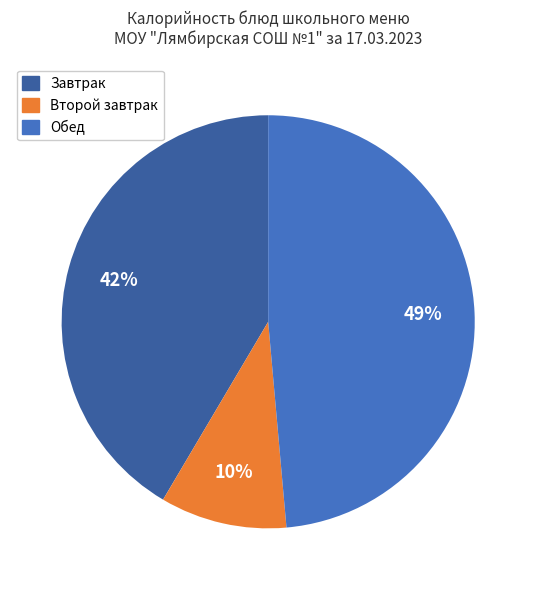

To the nearest percent, what is the difference between the largest and smallest slice percentages?

39%